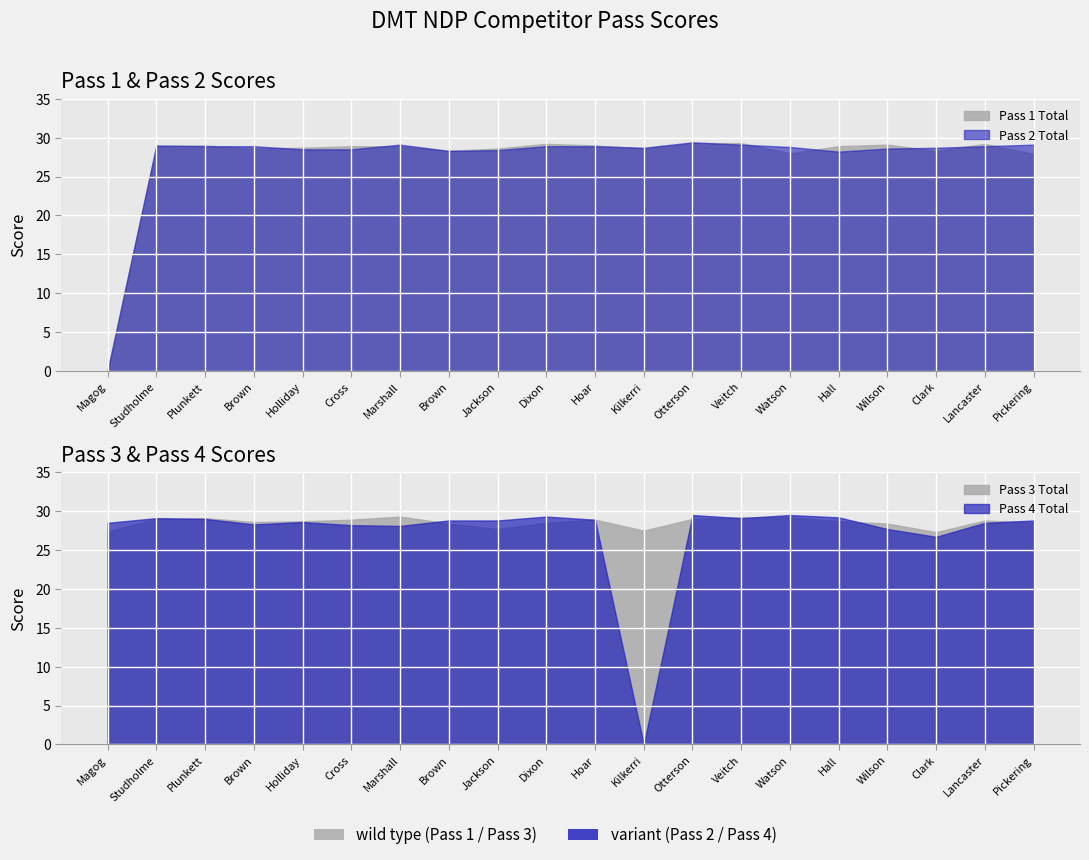

Read the Pass 4 Total value at Harry Cross.

28.2